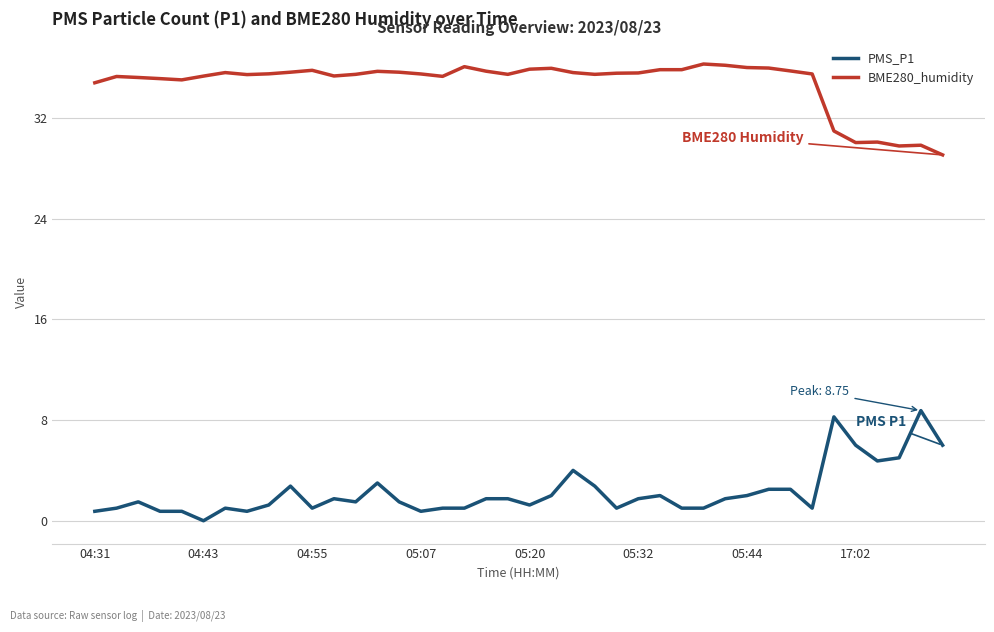

What is the minimum value for BME280_humidity?

29.1